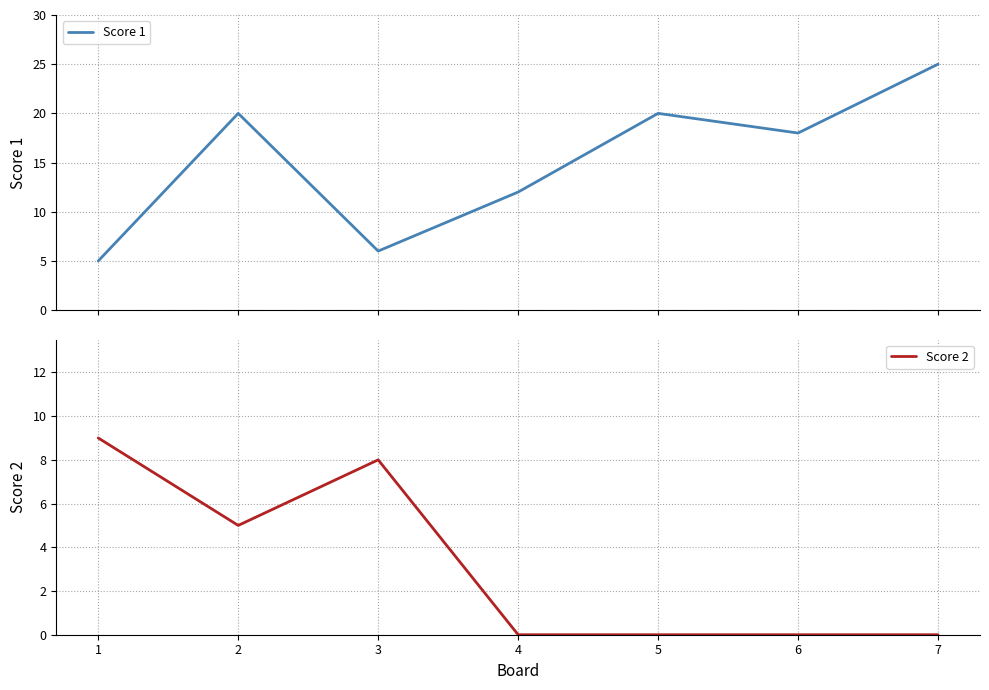

Rank the series by their maximum value, from lowest to highest.

Score 2, Score 1